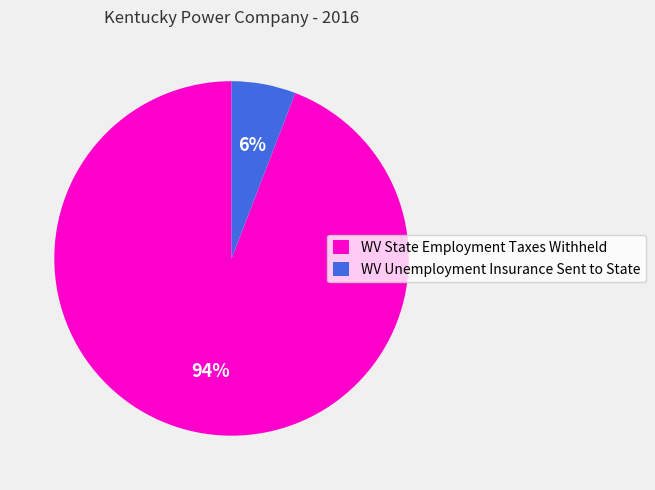

Which has a higher value, WV State Employment Taxes Withheld or WV Unemployment Insurance Sent to State?

WV State Employment Taxes Withheld